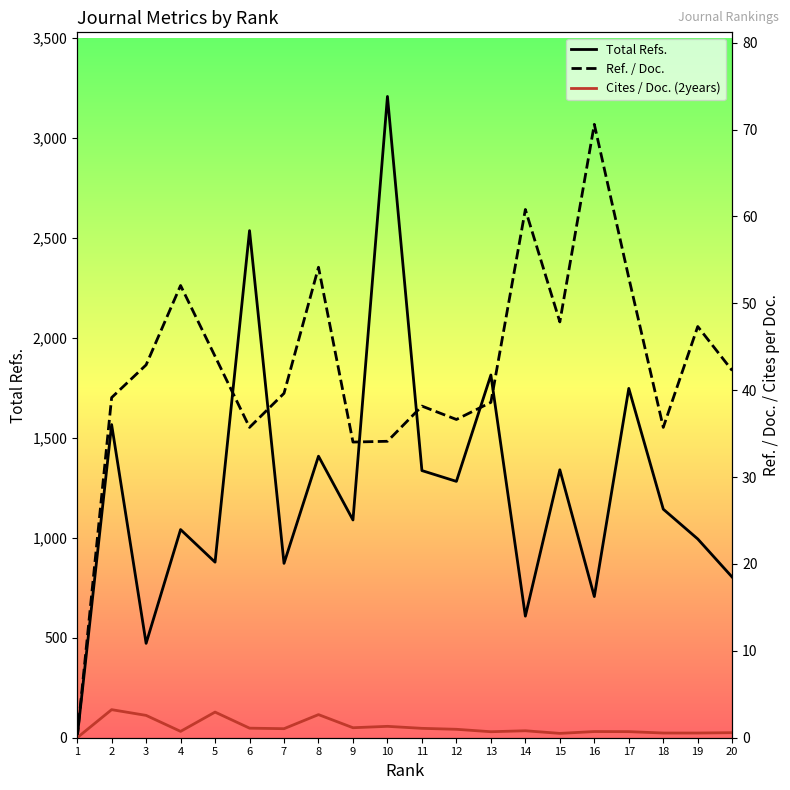

What is the value of the Total Refs. point at the 16th from the left?

706.0